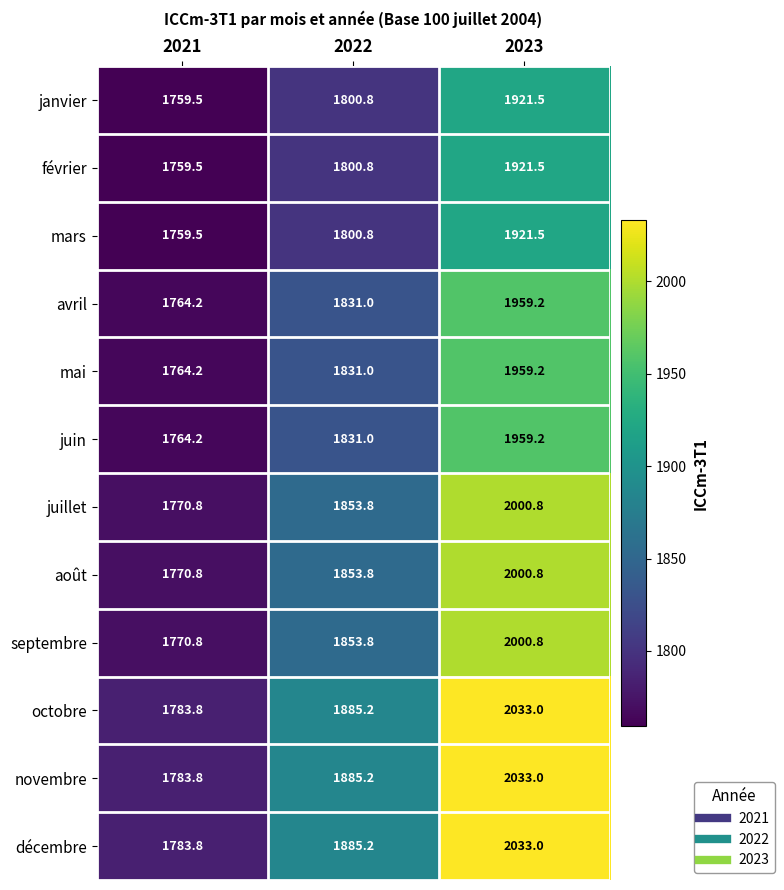

Where is septembre nearest to the value 1885?

2022